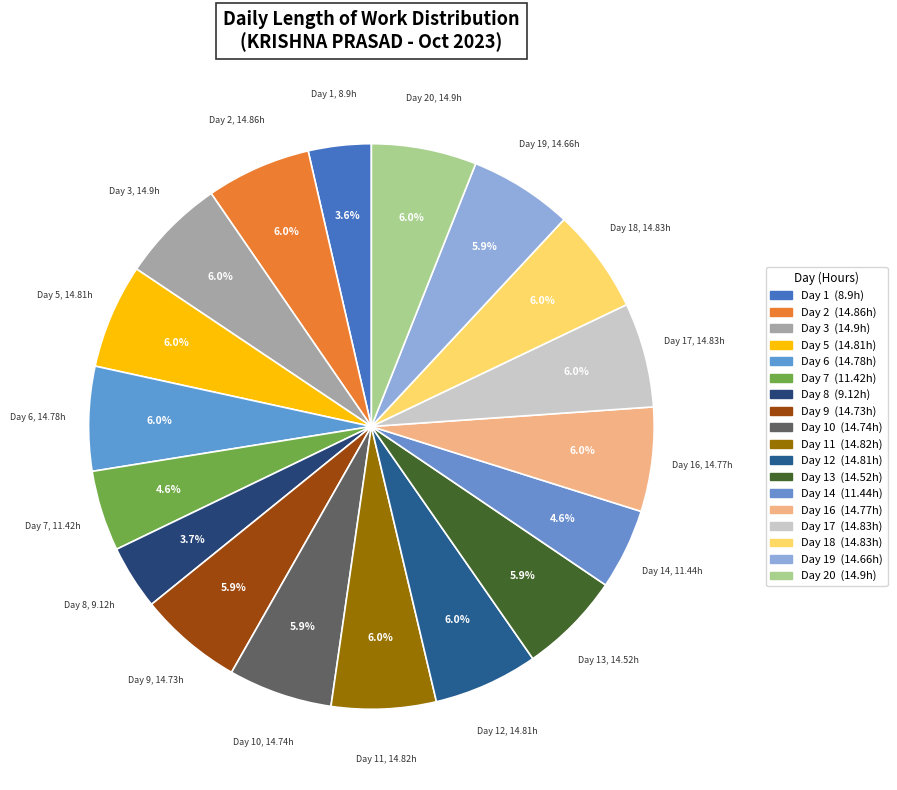

Which category has the smallest portion of the pie?

Day 1